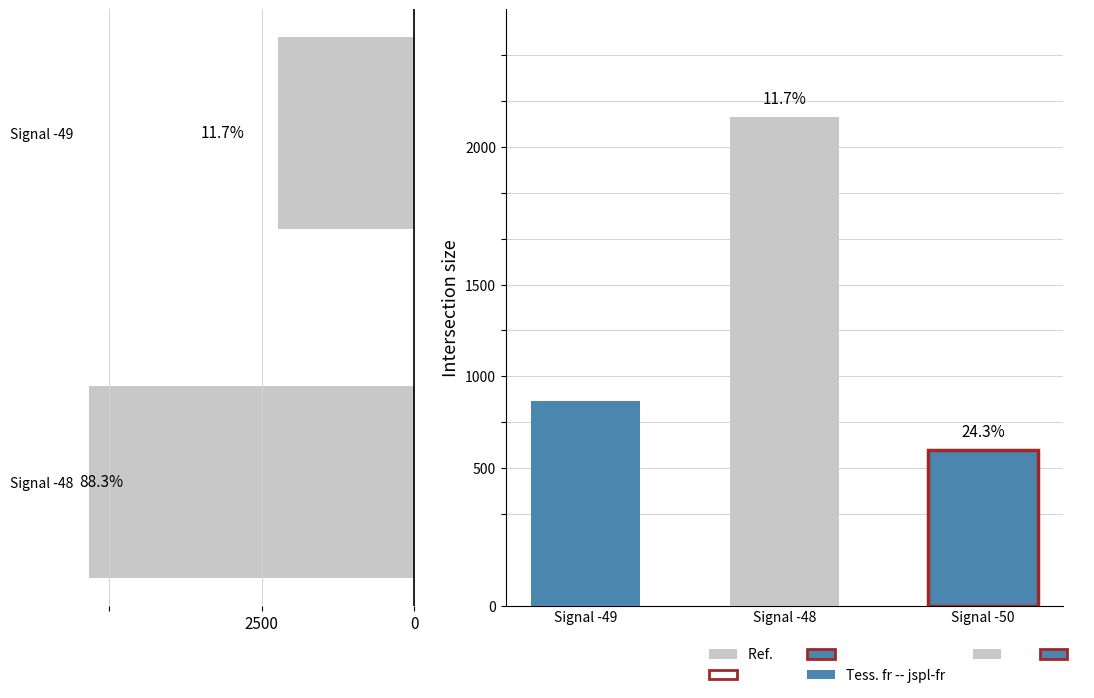

What is the difference between the maximum and minimum values?

3.1